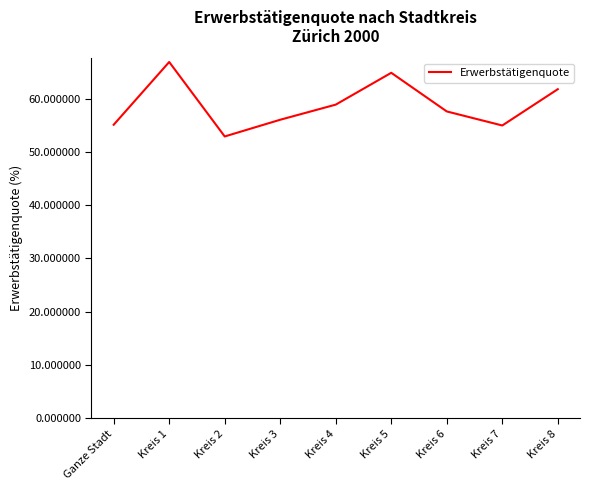

What value does the data have at Kreis 4?

58.9